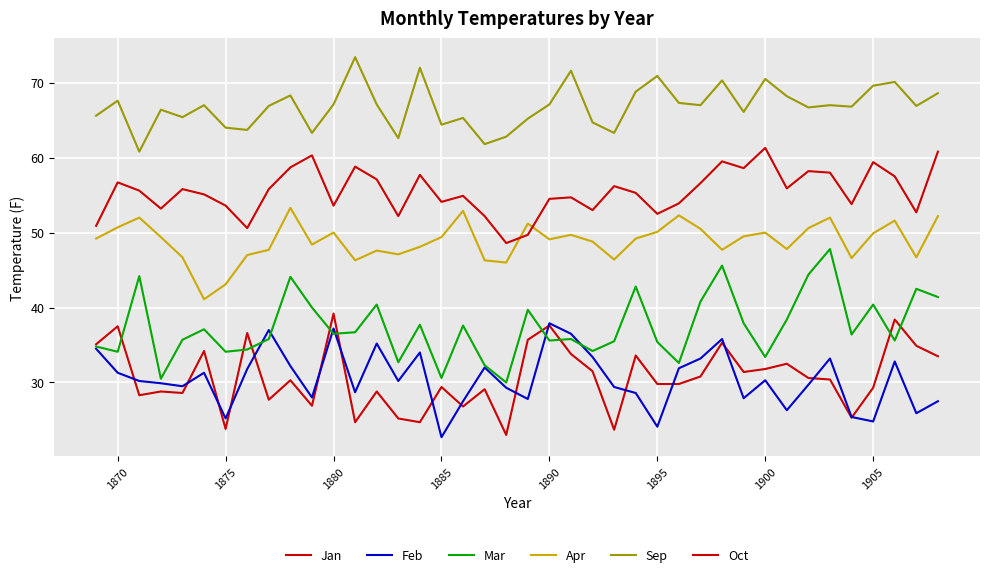

How many lines are shown in the chart?

6